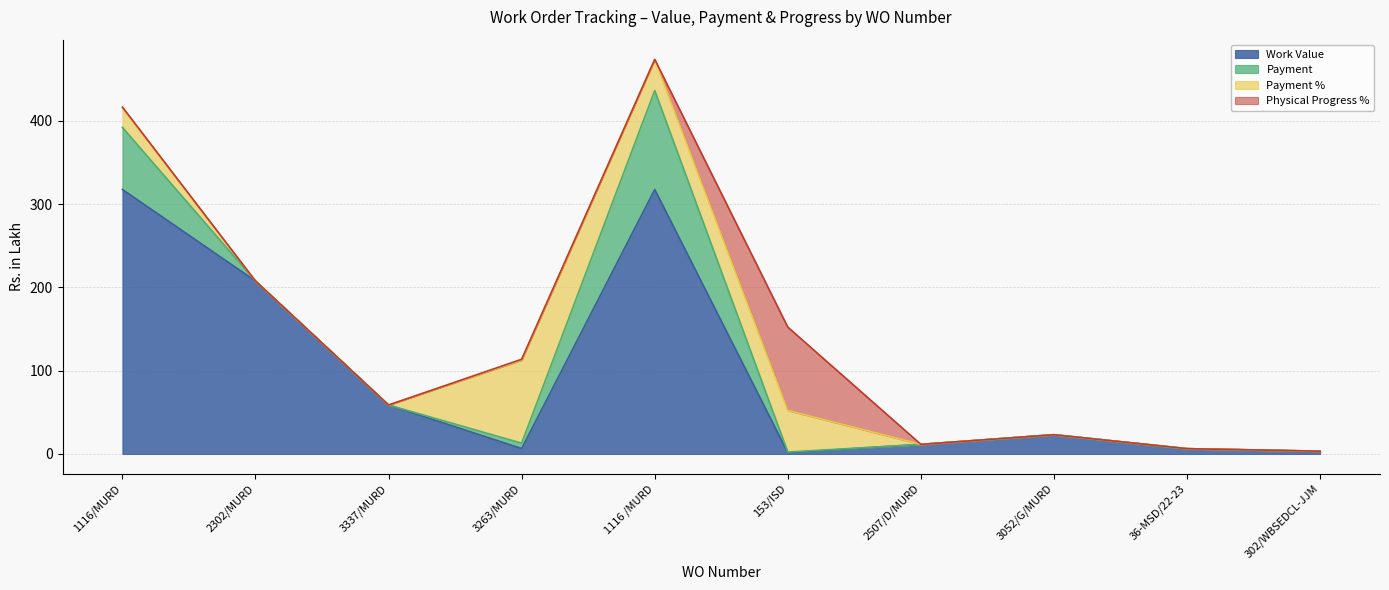

Which has a higher value, 3052/G/MURD or 1116/MURD?

1116/MURD